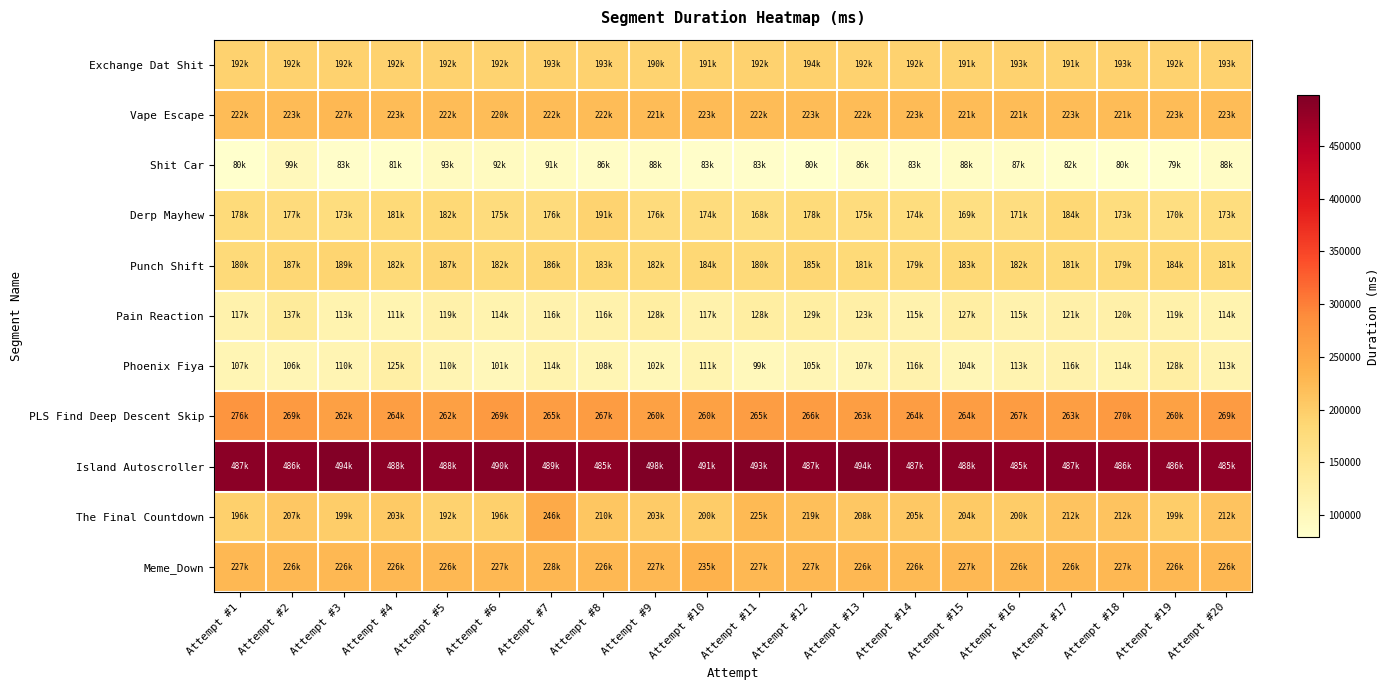

Which series has the largest range (max minus min)?

The Final Countdown